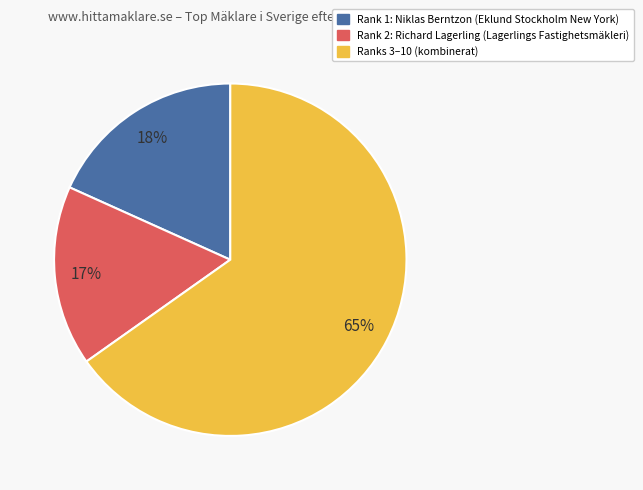

Is there any slice that represents more than half of the pie?

Yes